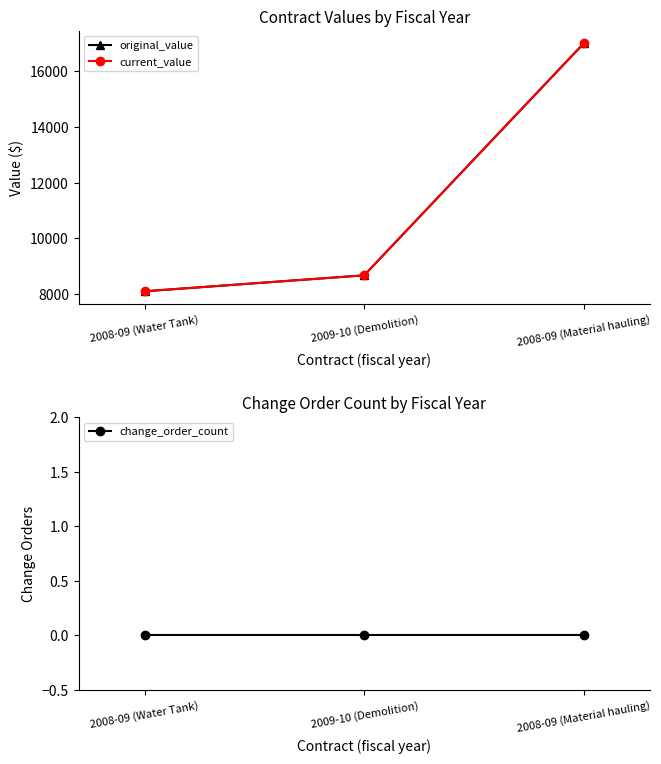

What position from the left is 2009-10 (Demolition)?

2